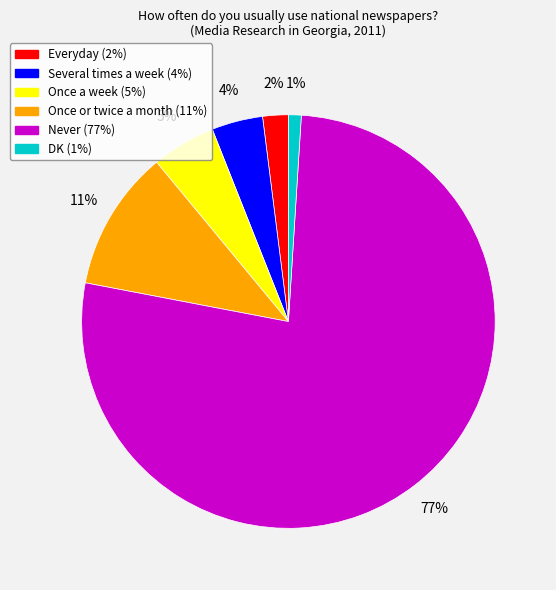

How many slices are in this pie chart?

6